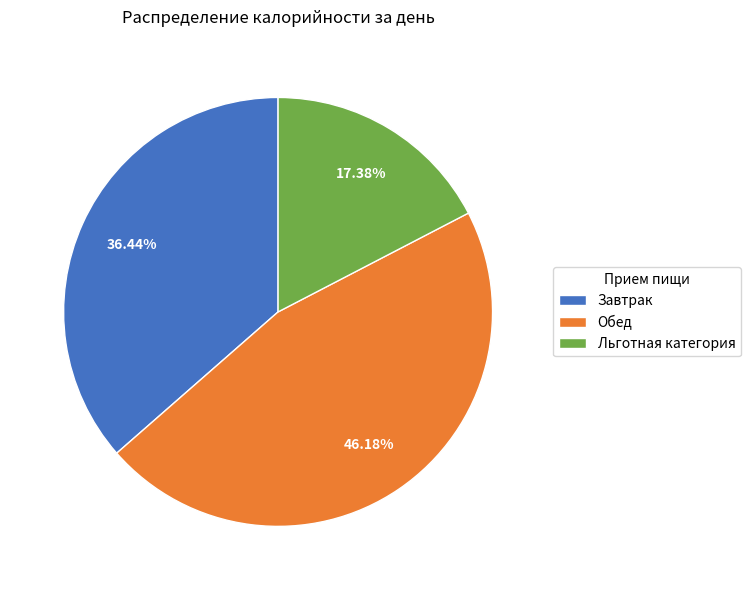

Is there any slice that represents more than half of the pie?

No